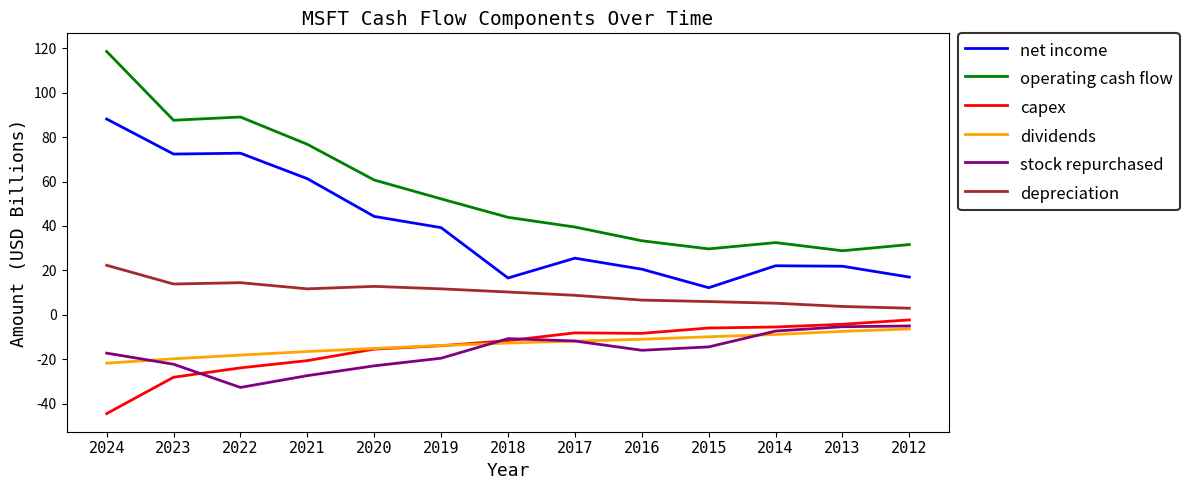

The value of capex at 2022 is -14.9. True or false?

False